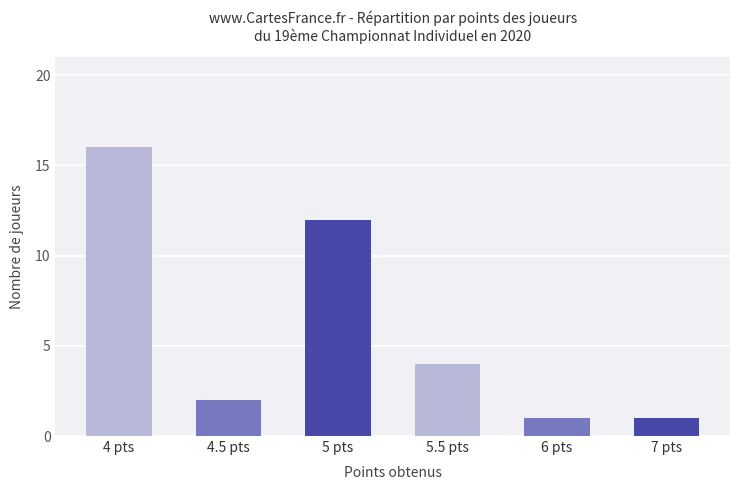

Read the value at 5 pts.

12